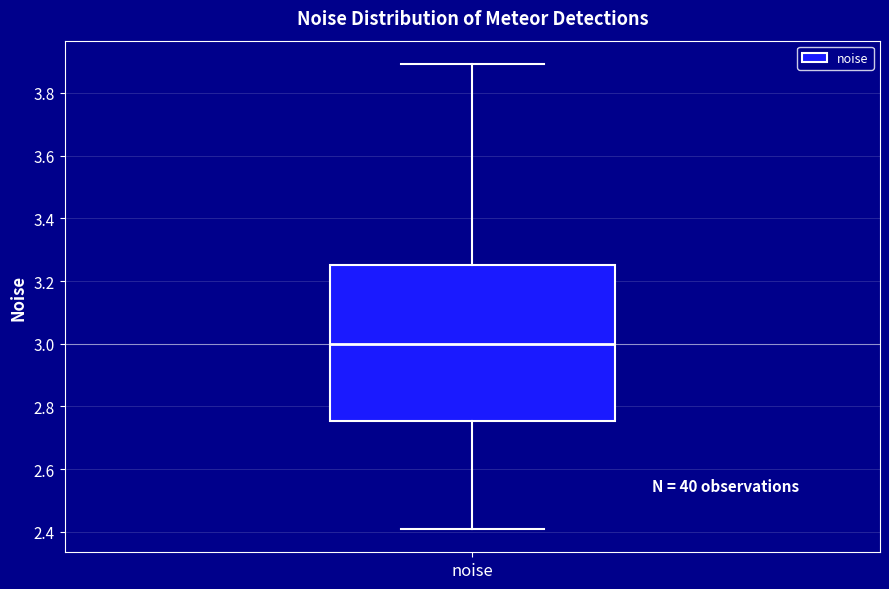

Where does the upper whisker of the box for noise end on the y-axis? The values are not printed on the chart, so give them approximately, as read against the axis.

3.90